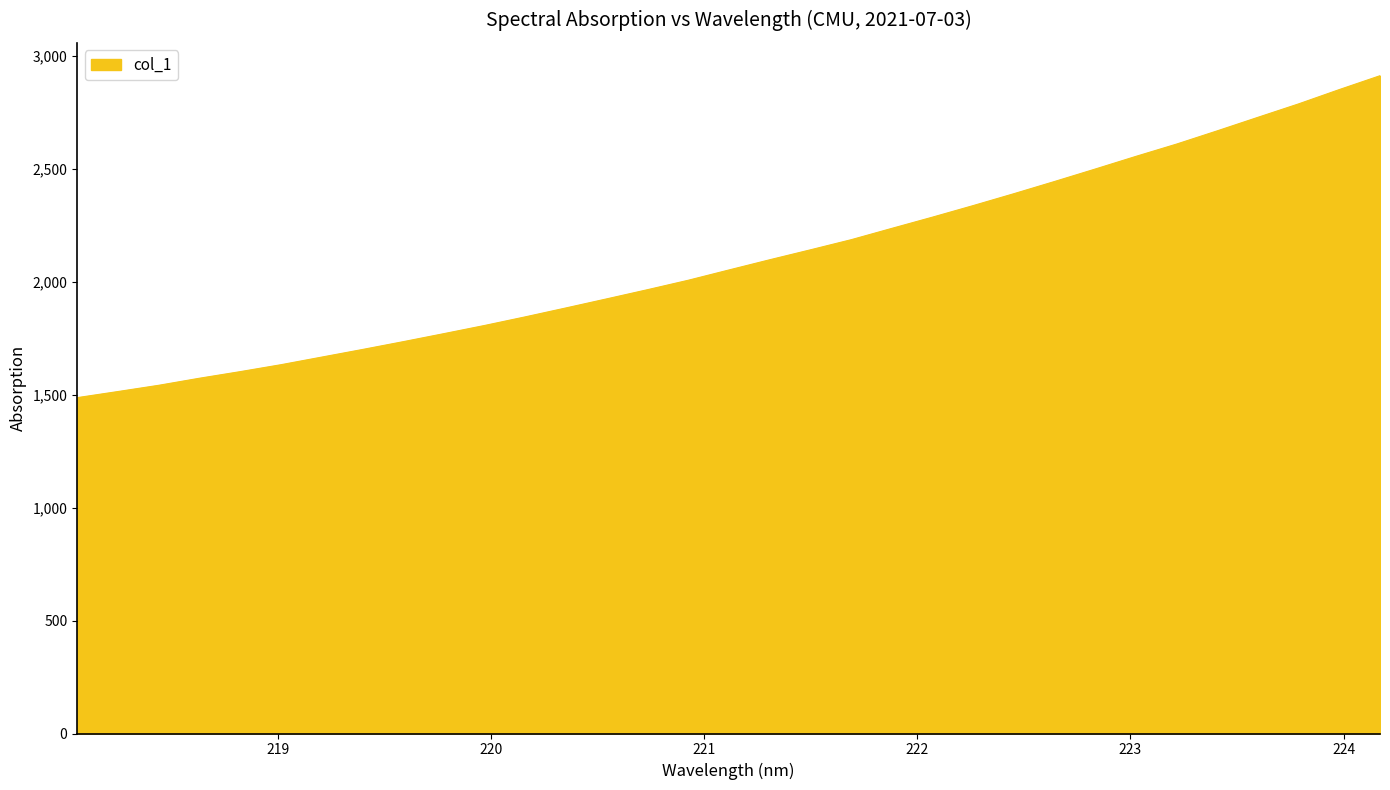

Reading left to right, list all the values displayed in this chart.

1487.5	1514.5	1542.1	1573.4	1602.6	1633.4	1667.0	1700.7	1735.3	1771.0	1807.2	1845.4	1884.9	1925.1	1965.7	2007.4	2053.0	2098.2	2142.2	2187.0	2237.2	2287.0	2338.2	2390.8	2444.9	2500.1	2556.1	2610.6	2669.3	2729.1	2788.6	2852.0	2913.2